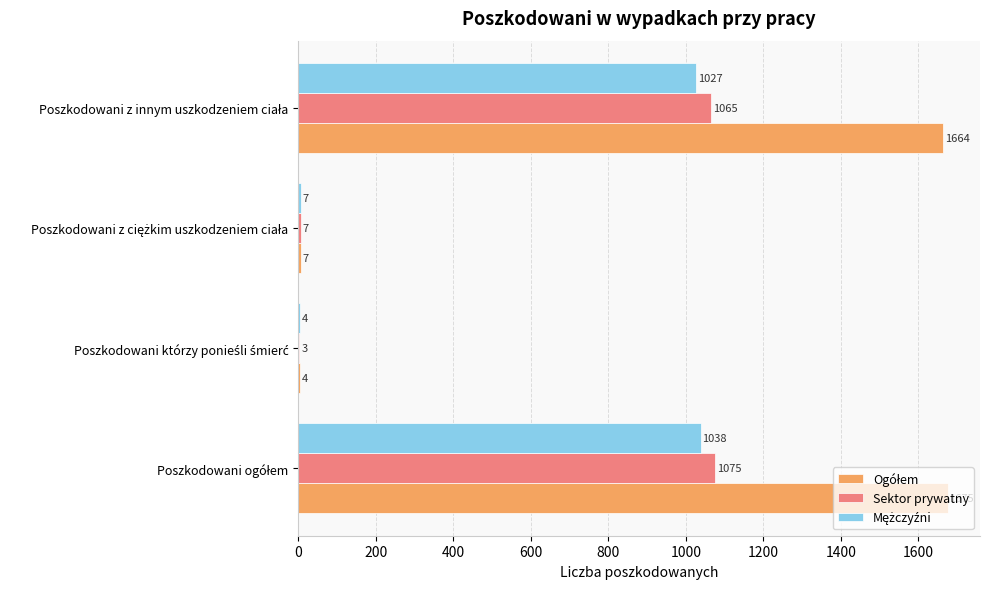

What is the smallest value displayed?

3